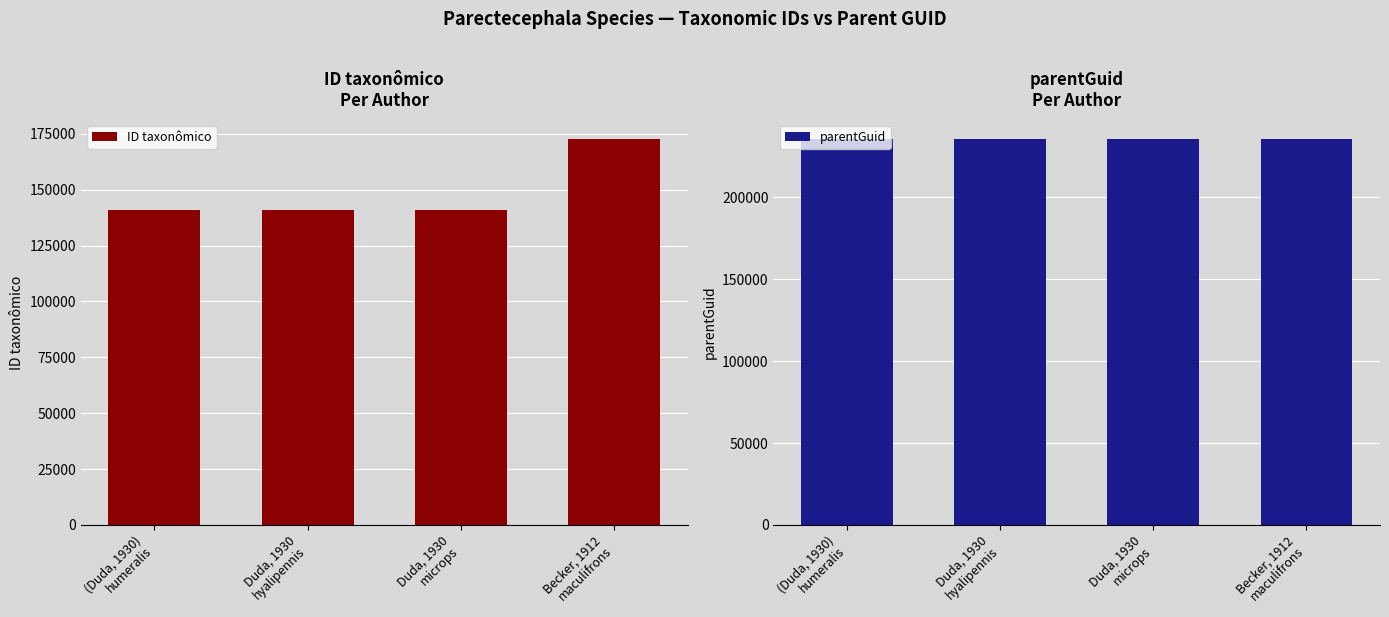

Count the number of categories in the chart.

4